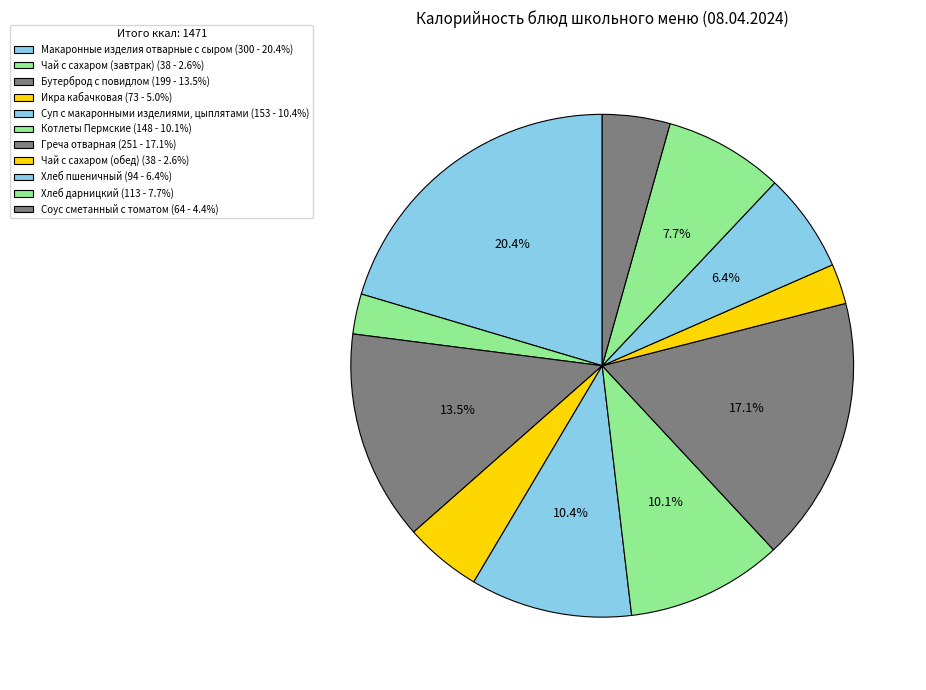

Between Соус сметанный с томатом and Икра кабачковая, which is larger?

Икра кабачковая